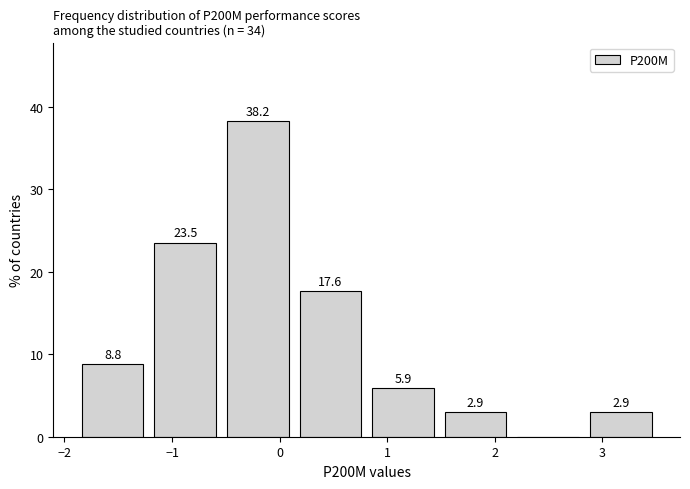

Over which range of the x-axis is the bar tallest?

-0.5 to 0.1